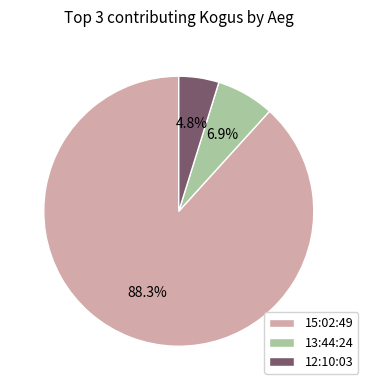

Does 15:02:49 account for over 50% of the chart?

Yes